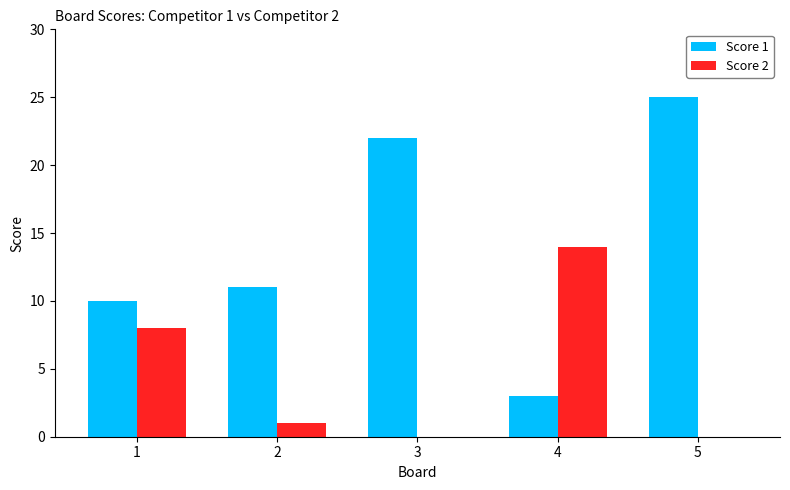

What is the sum of the Score 1 values at 3 and 1?

32